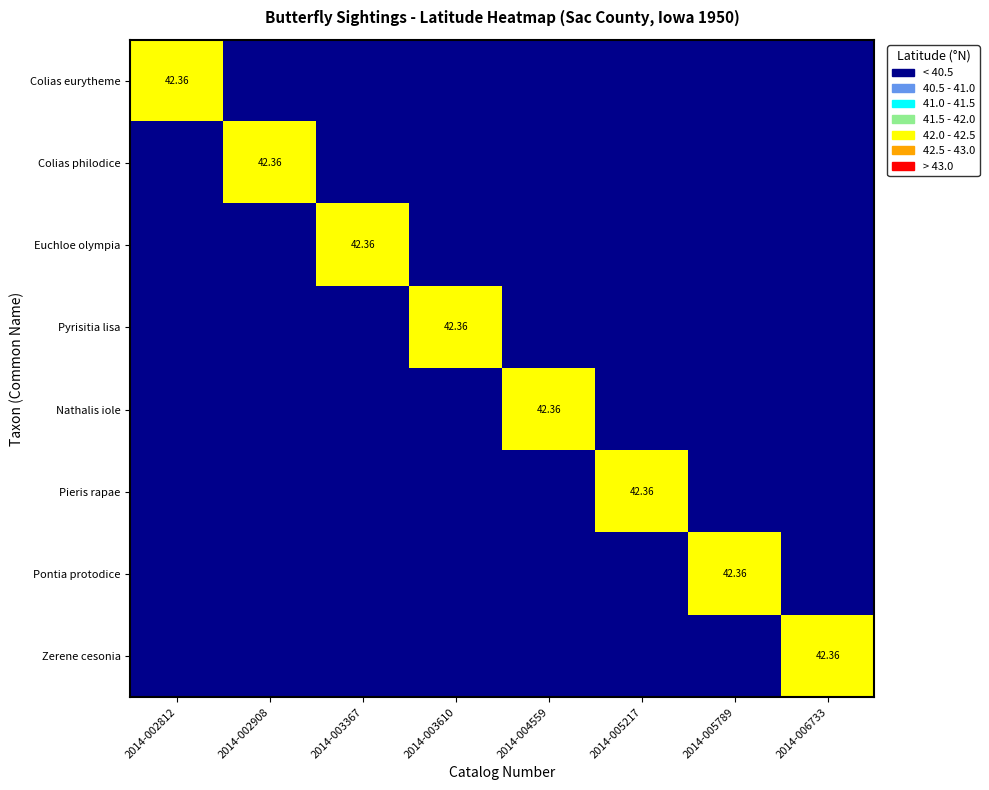

List the series in order of their peak value, highest first.

Colias eurytheme, Colias philodice, Euchloe olympia, Pyrisitia lisa, Nathalis iole, Pieris rapae, Pontia protodice, Zerene cesonia